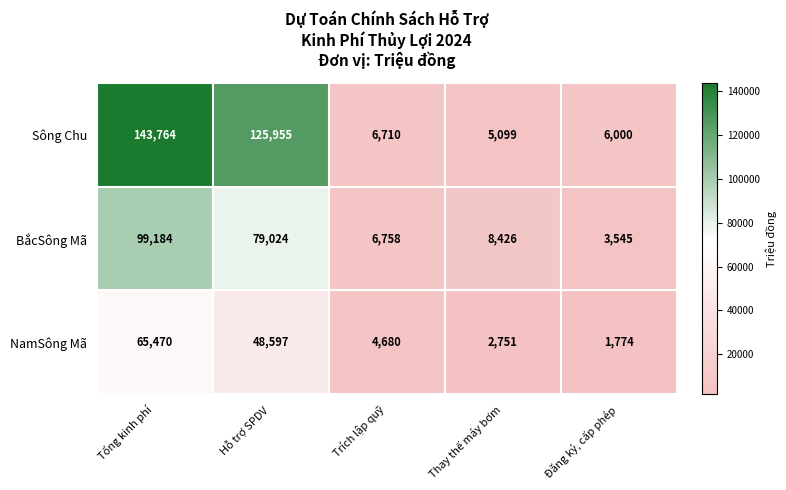

At which label is BắcSông Mã closest to 51364?

Hỗ trợ SPDV